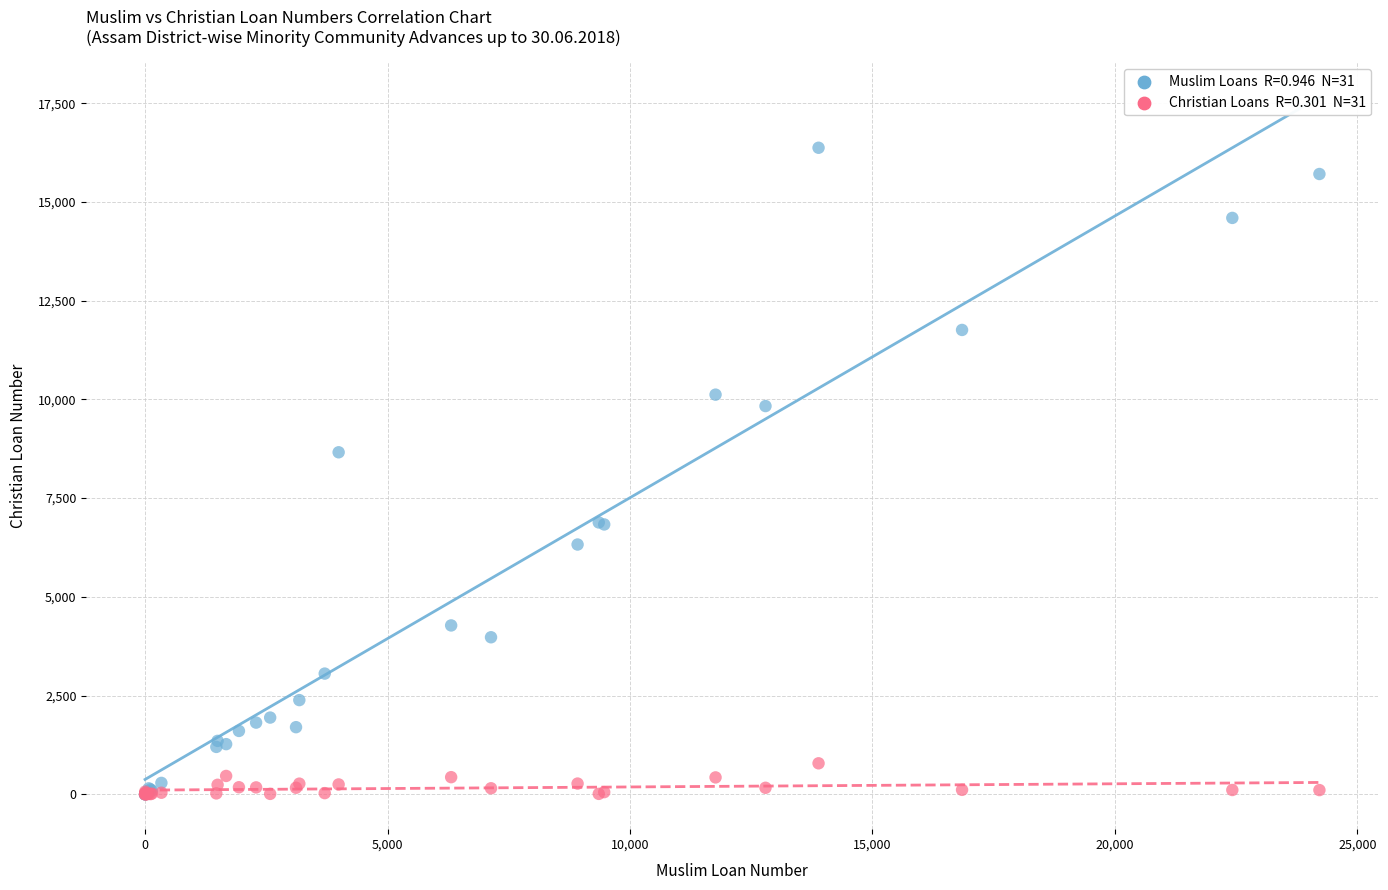

Across all series, what Y value is closest to 8185?

8659.9